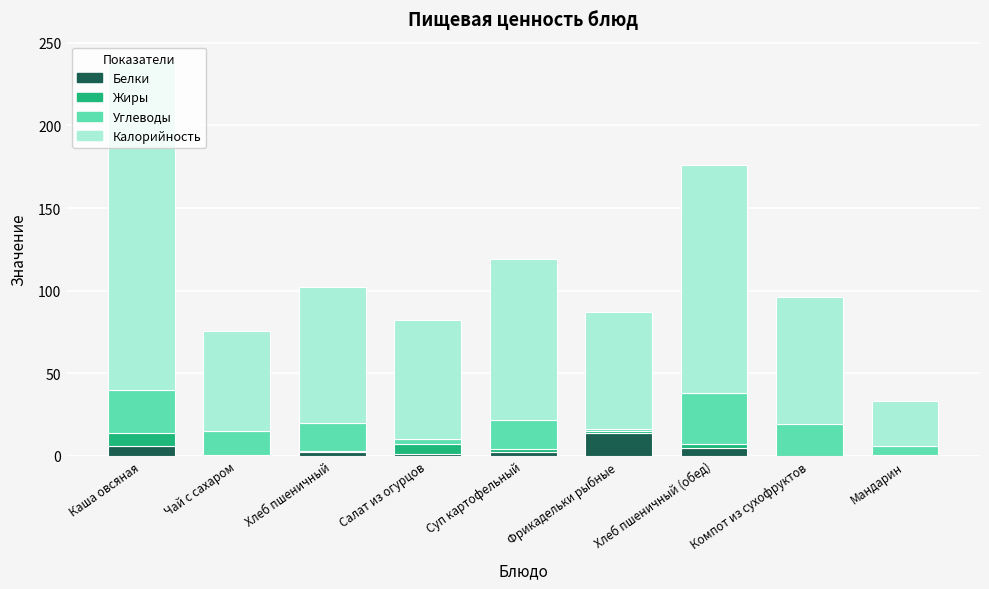

At how many categories does at least one series exceed 54?

8